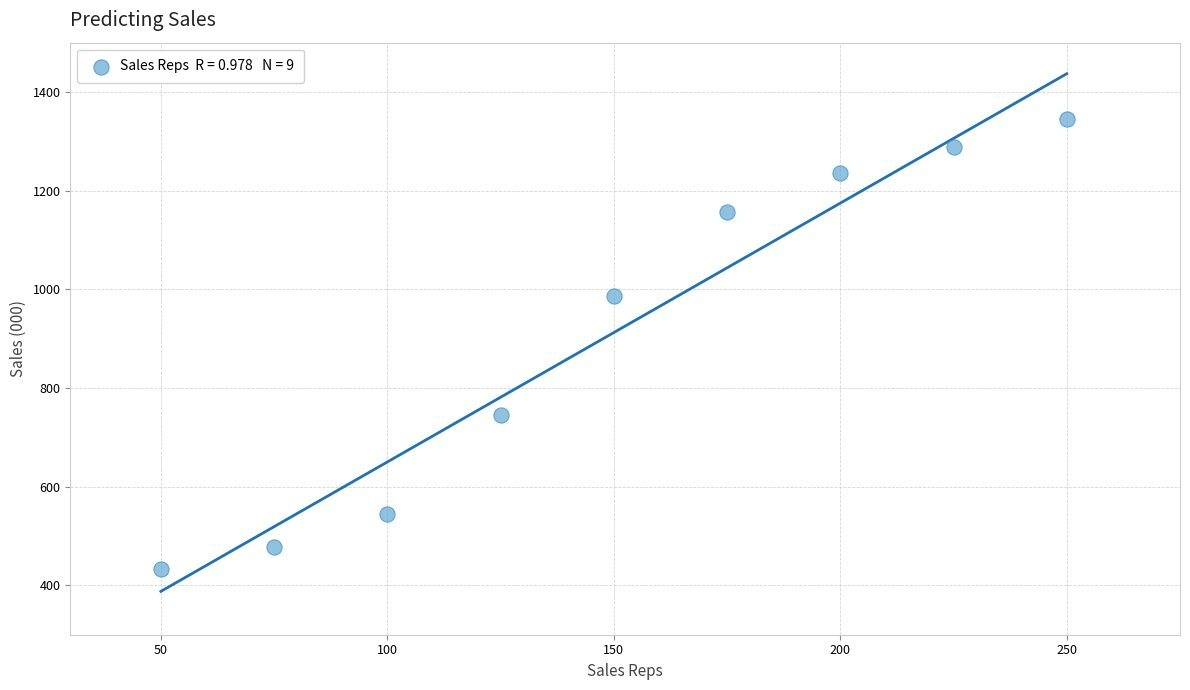

What Y value in the scatter plot is closest to 889?

987